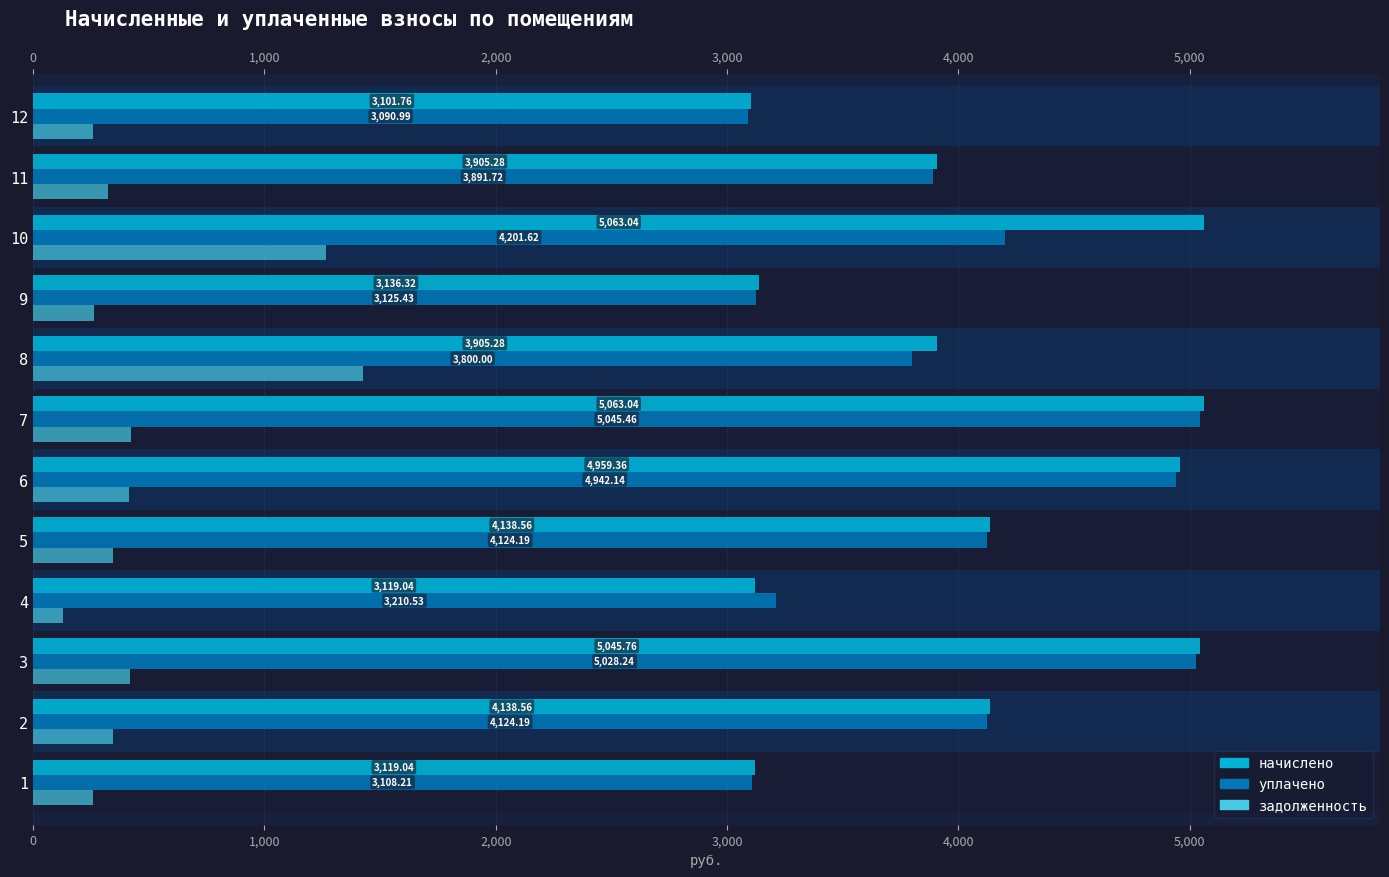

What are all the series names shown in the legend?

начислено, уплачено, задолженность